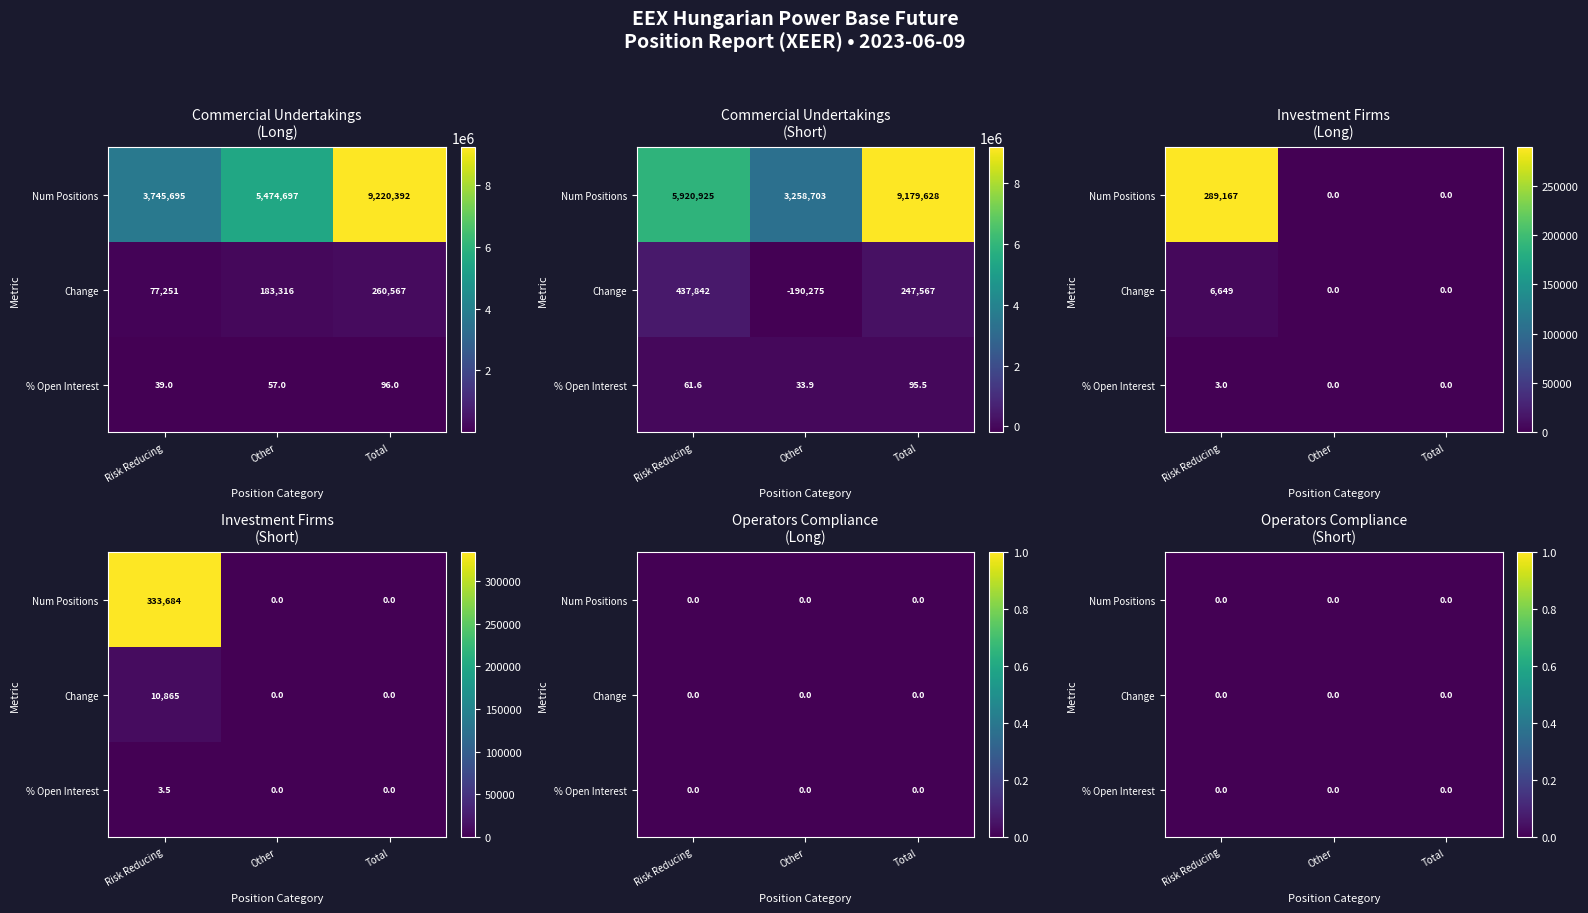

Which category has the lowest value in the Total (Long) series?

Other